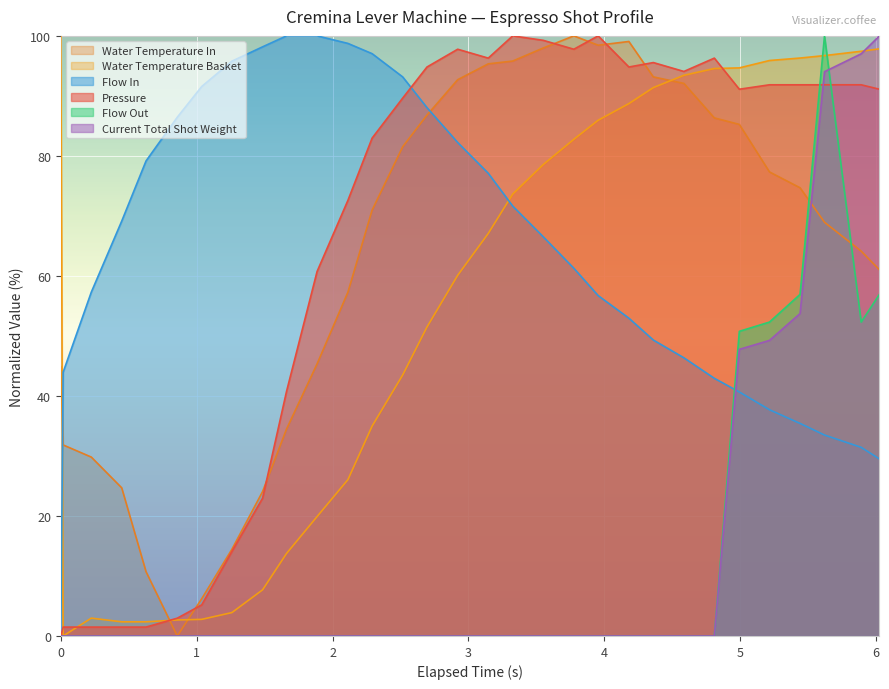

What is the greatest value displayed?

100.0